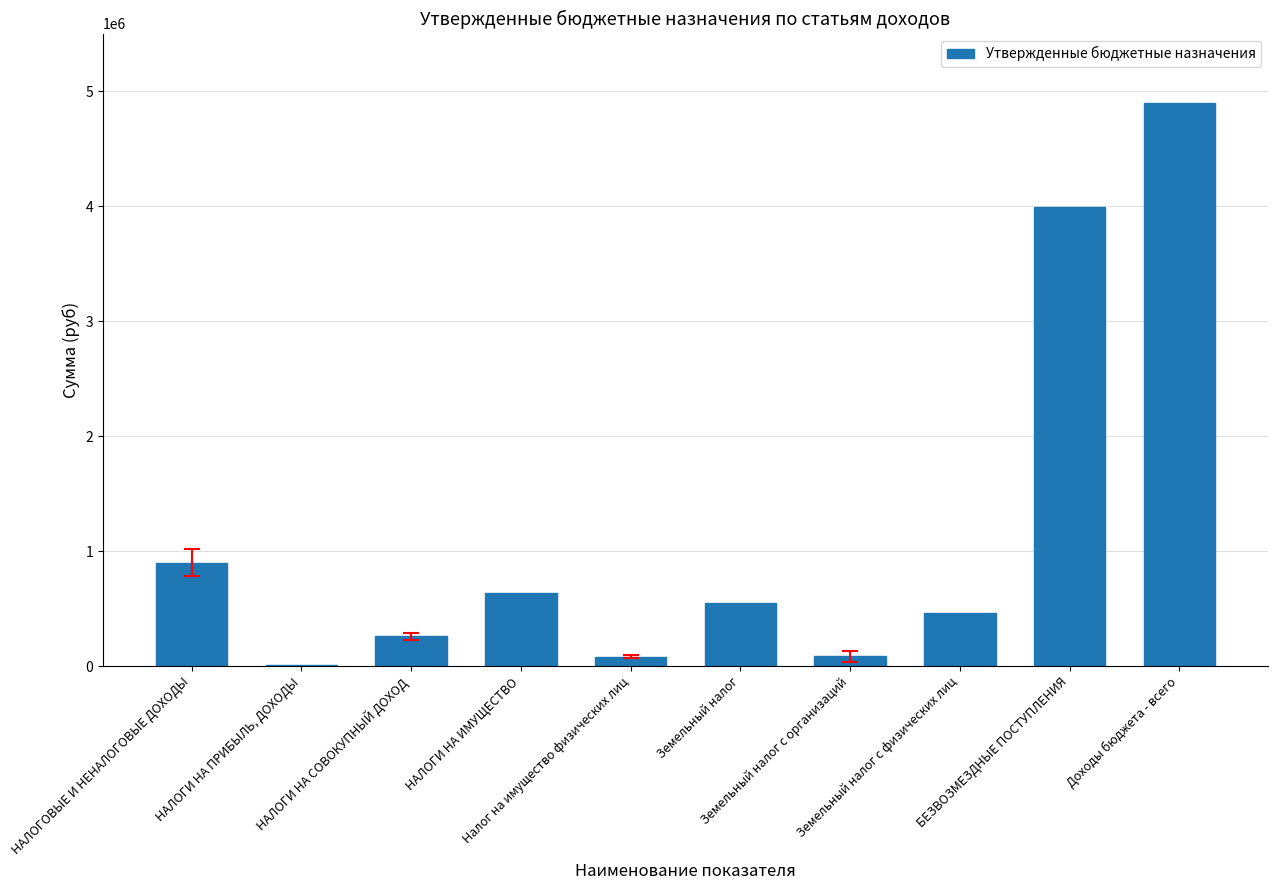

What is the sum of all values?

11864895